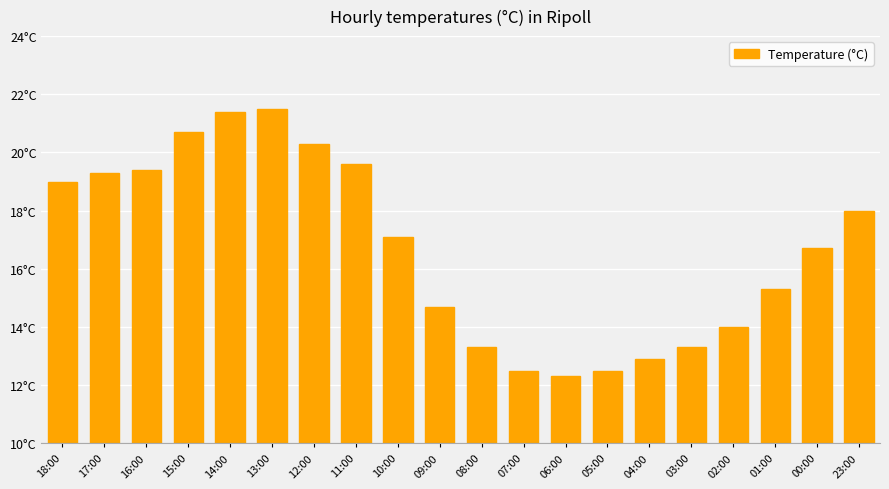

Between 01:00 and 02:00, which is larger?

01:00